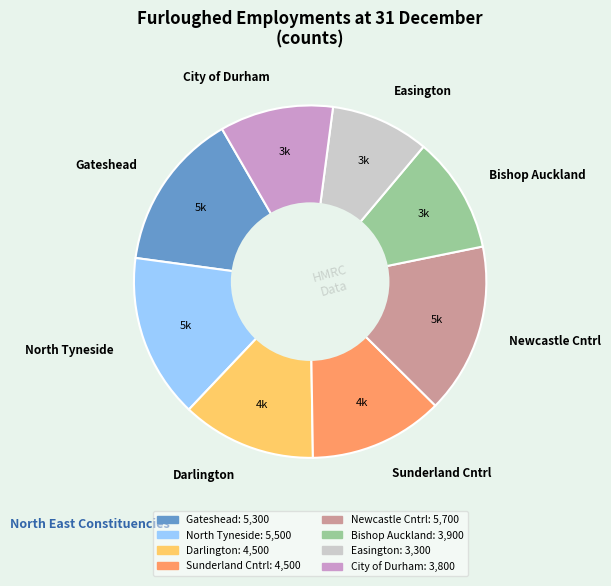

Which has a higher value, Bishop Auckland or Newcastle Cntrl?

Newcastle Cntrl